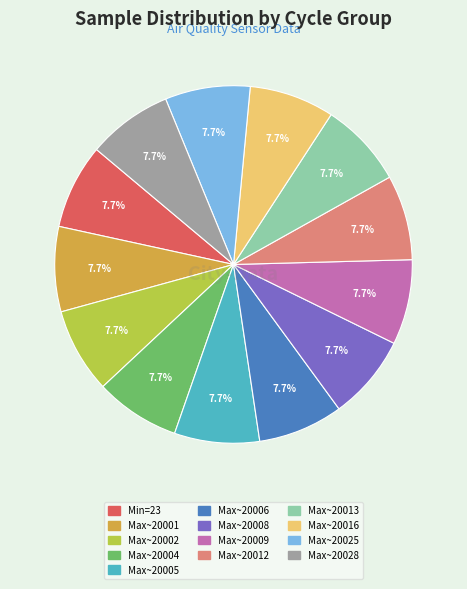

Is there any slice that represents more than half of the pie?

No